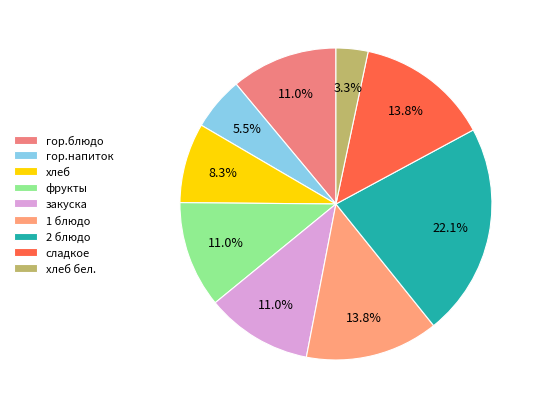

Which category has the smallest portion of the pie?

хлеб бел.